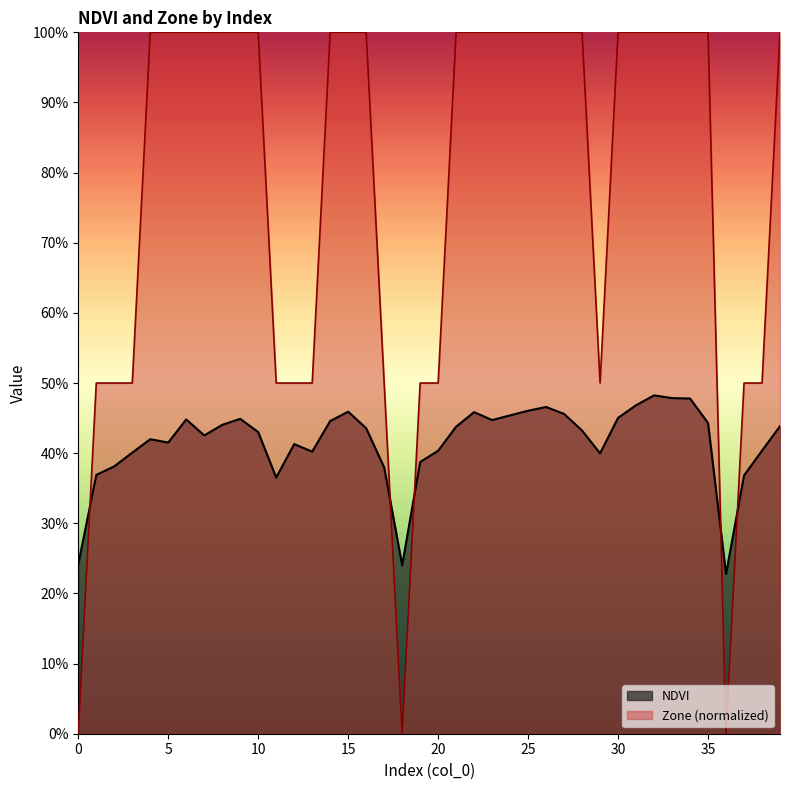

List the series in order of their peak value, lowest first.

NDVI, Zone (normalized)